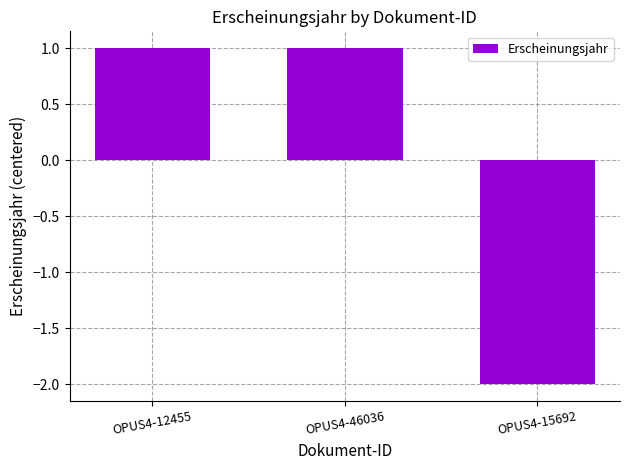

What value does the data have at OPUS4-15692?

-2